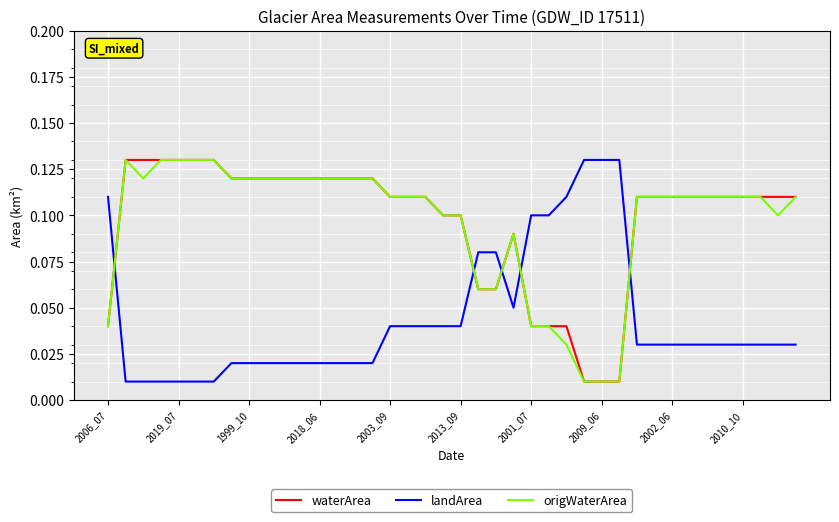

Which series ends up on top after the final intersection of landArea and waterArea?

waterArea